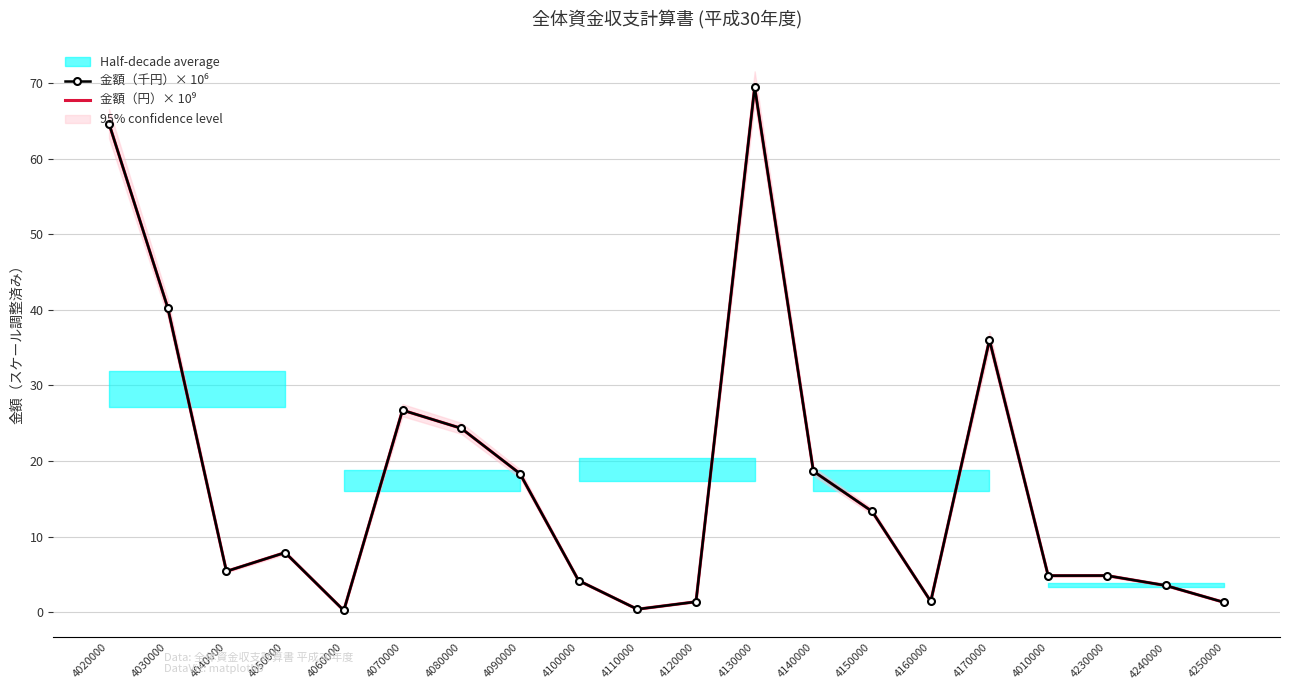

Which series ends up on top after the final intersection of 金額（円）× 10⁹ and 金額（千円）× 10⁶?

金額（円）× 10⁹